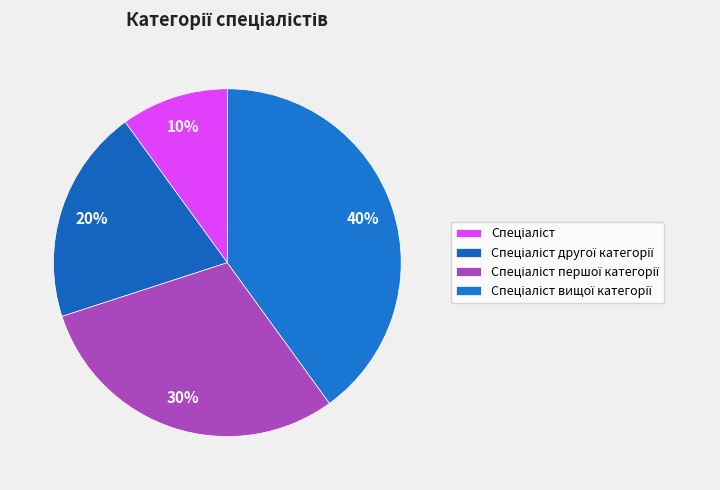

True or false: Спеціаліст другої категорії accounts for 12% of the total.

False